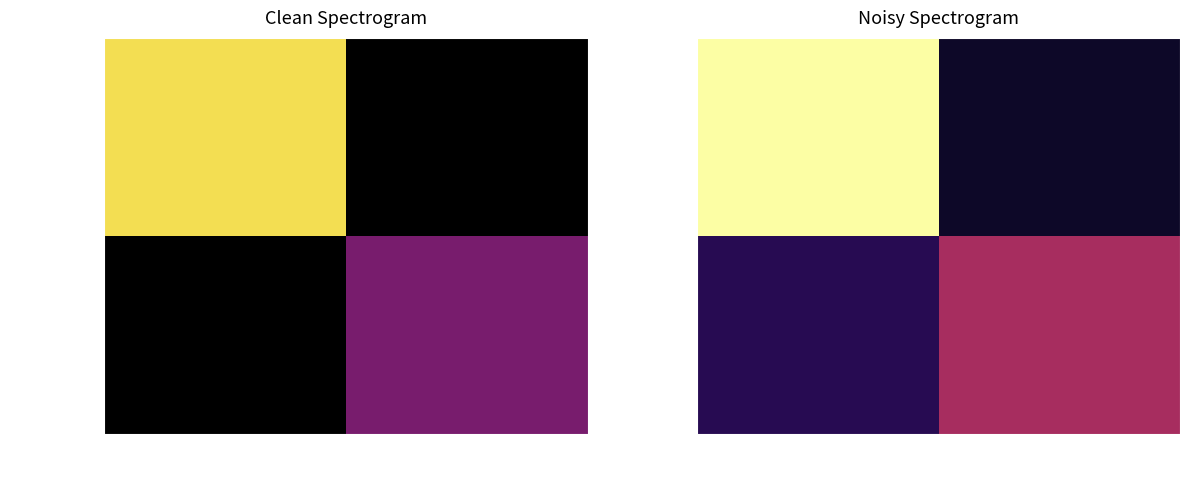

What is the lowest value of the 3747af95… series?

0.9